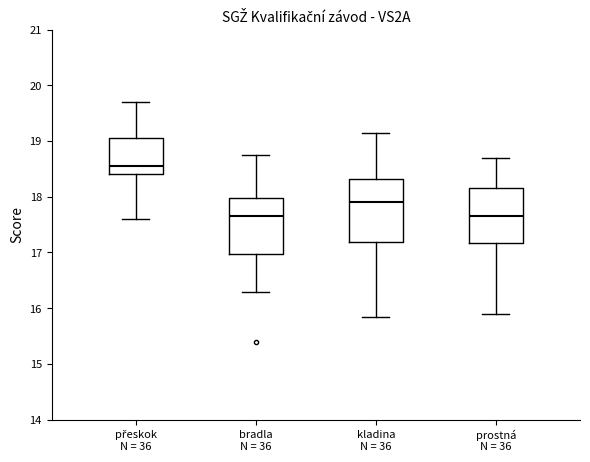

Which box is the tallest, from its lower edge to its upper edge?

kladina